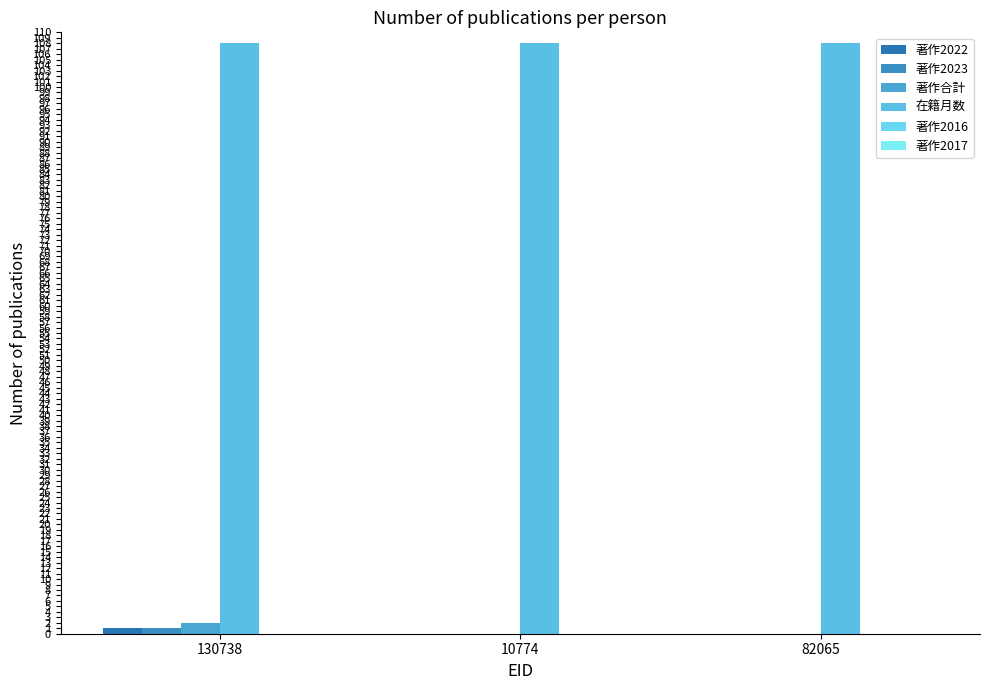

Reading right to left, what are all the values shown in this chart?

著作2022: 0	0	1
著作2023: 0	0	1
著作合計: 0	0	2
在籍月数: 108	108	108
著作2016: 0	0	0
著作2017: 0	0	0